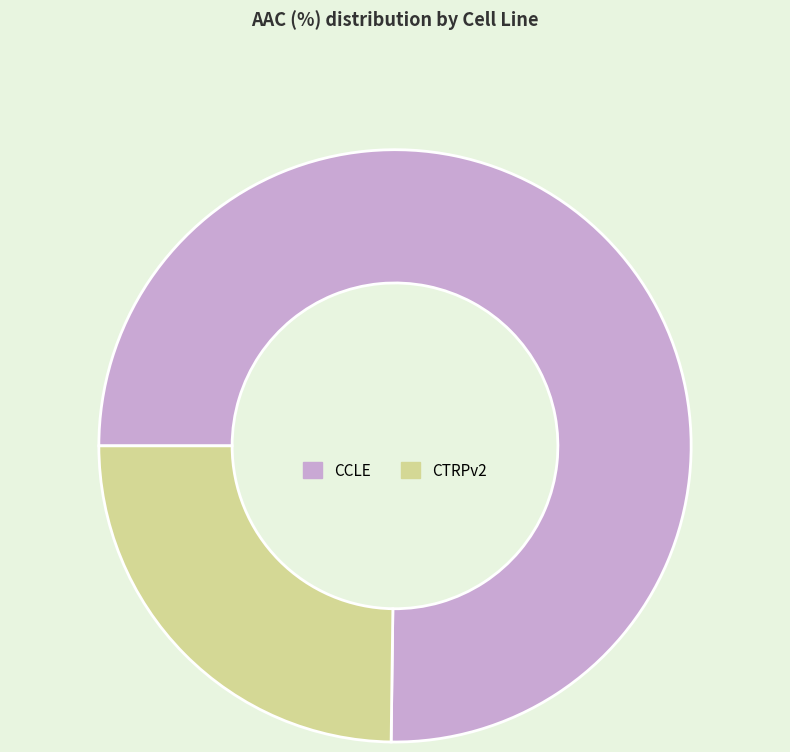

How many segments does this pie chart have?

2